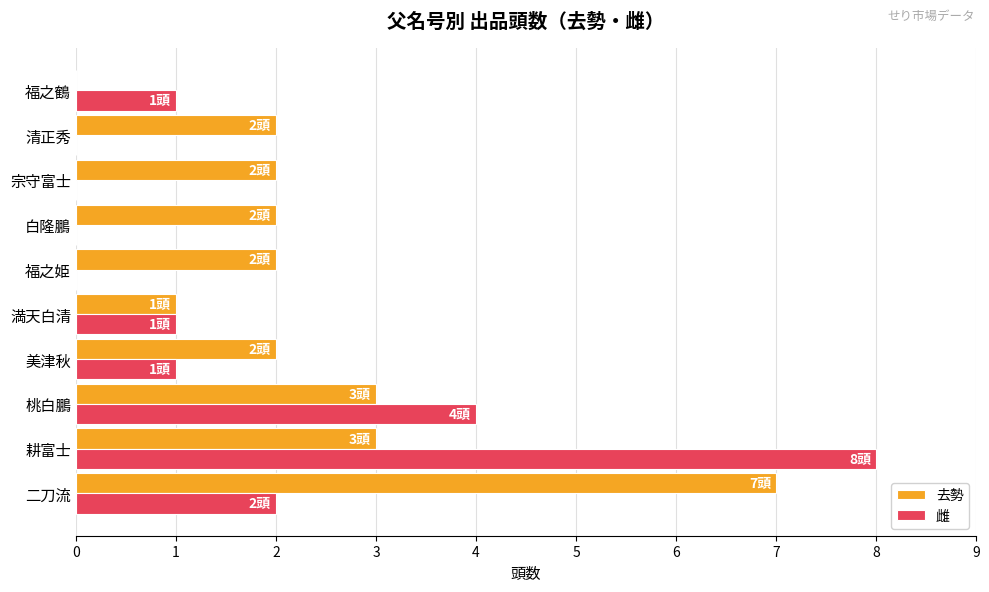

At which label does 雌 reach its peak?

耕富士